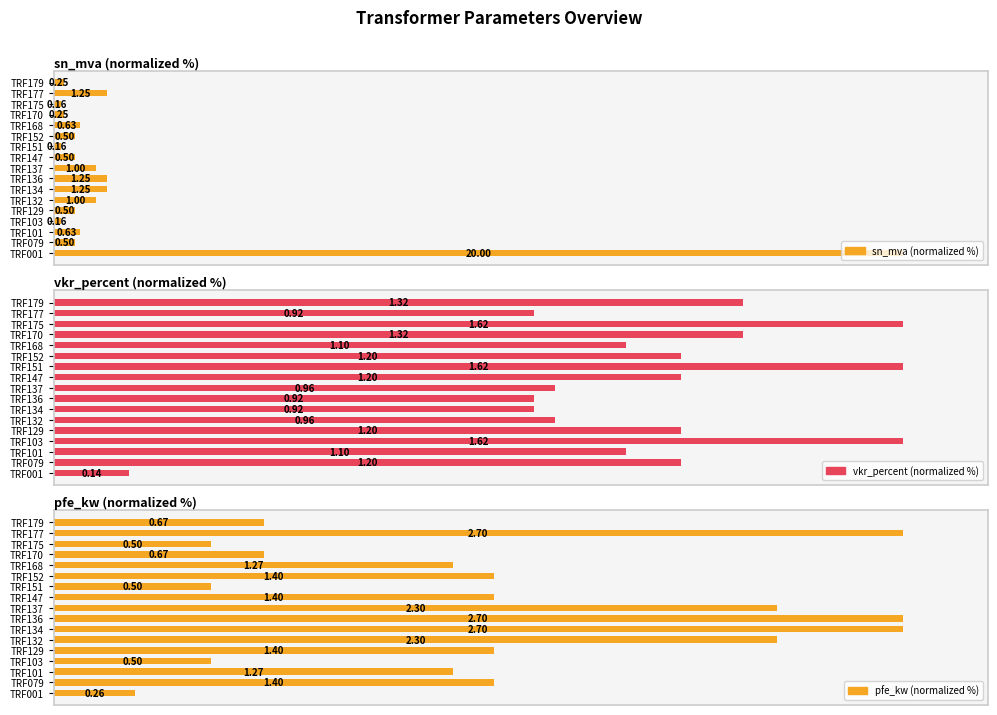

At how many categories does at least one series exceed 87?

7